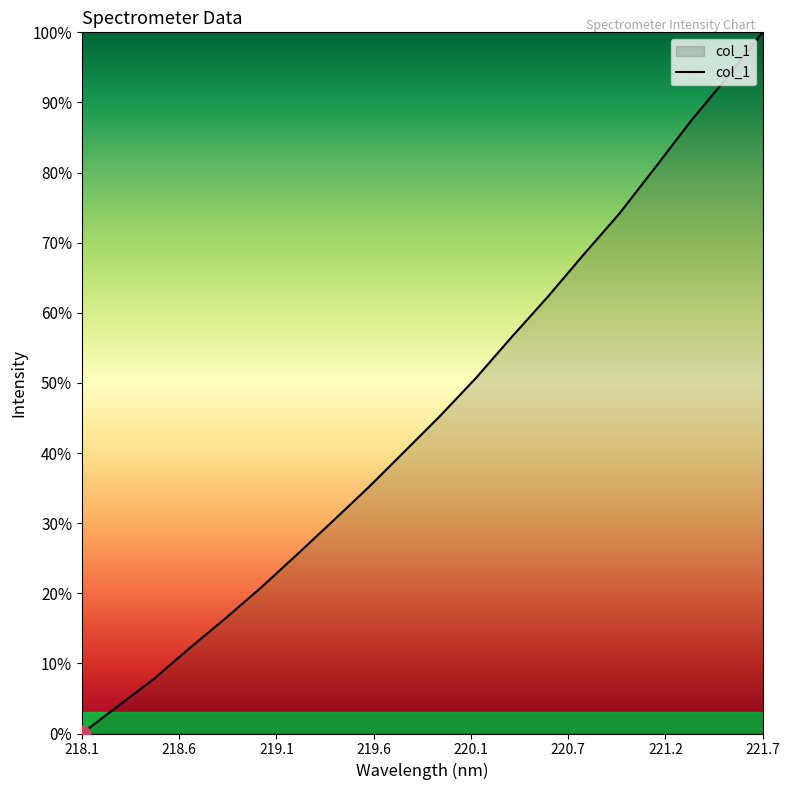

What is the difference between the maximum and minimum values?

100.0